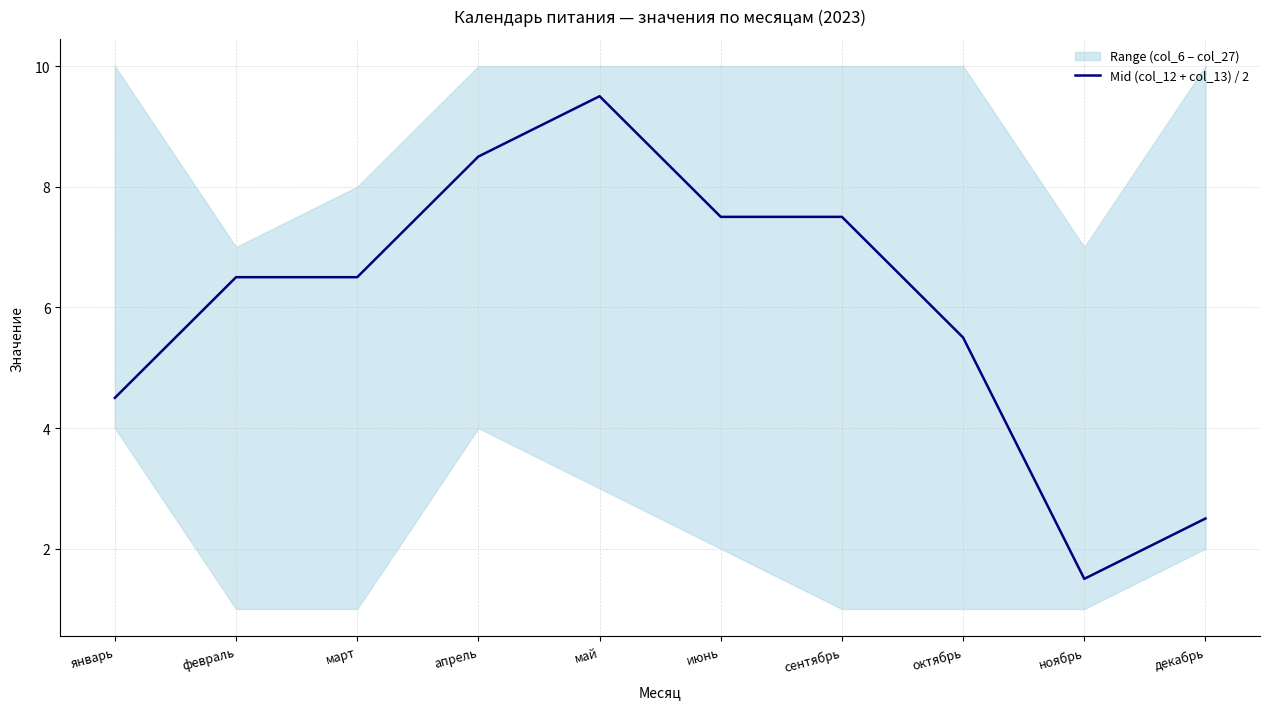

How many points are higher than both their immediate neighbors (excluding endpoints)?

1